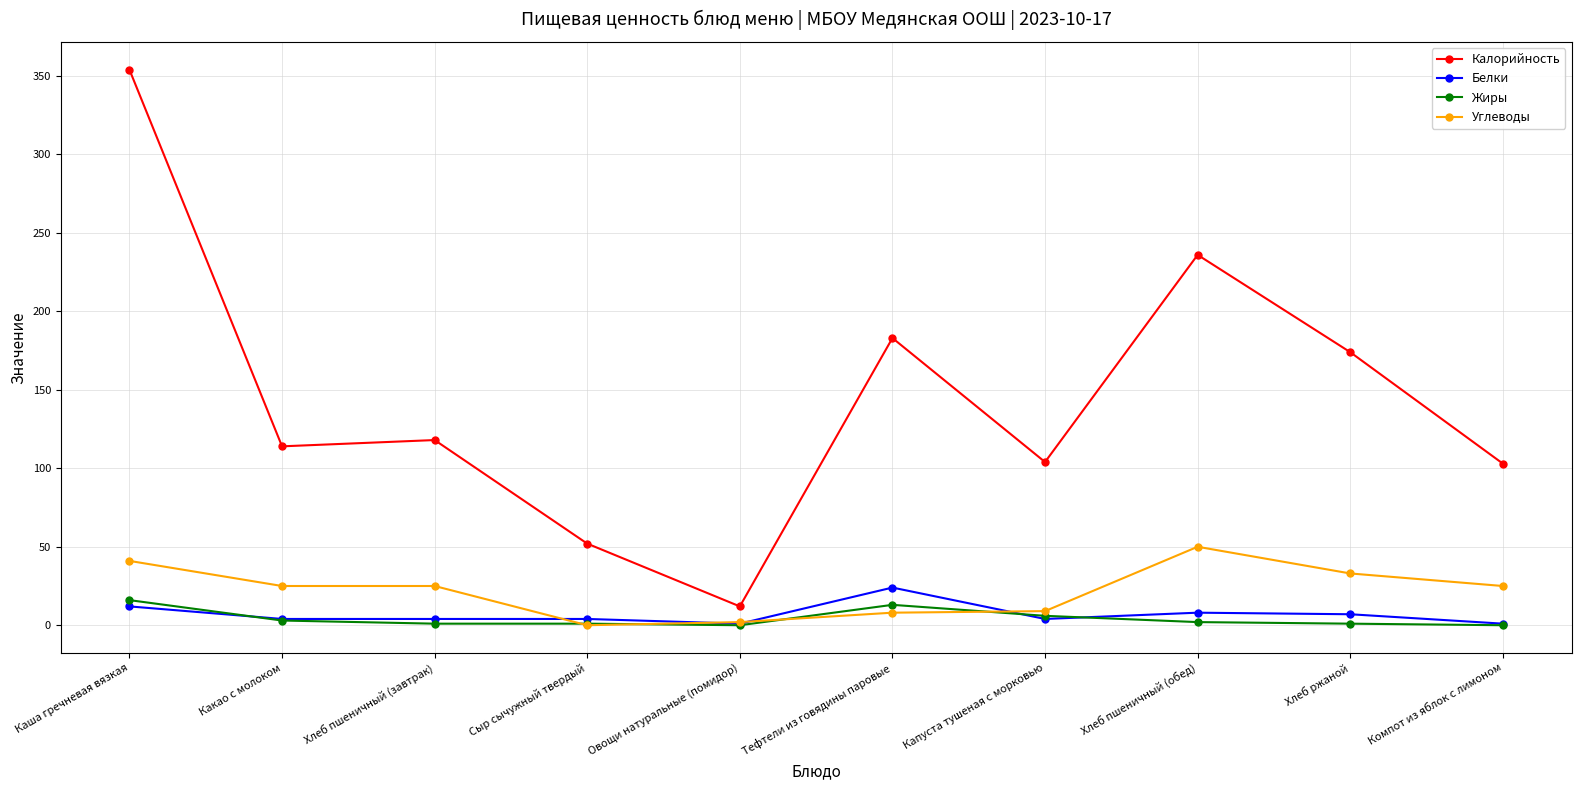

What are all the series names shown in the legend?

Калорийность, Белки, Жиры, Углеводы